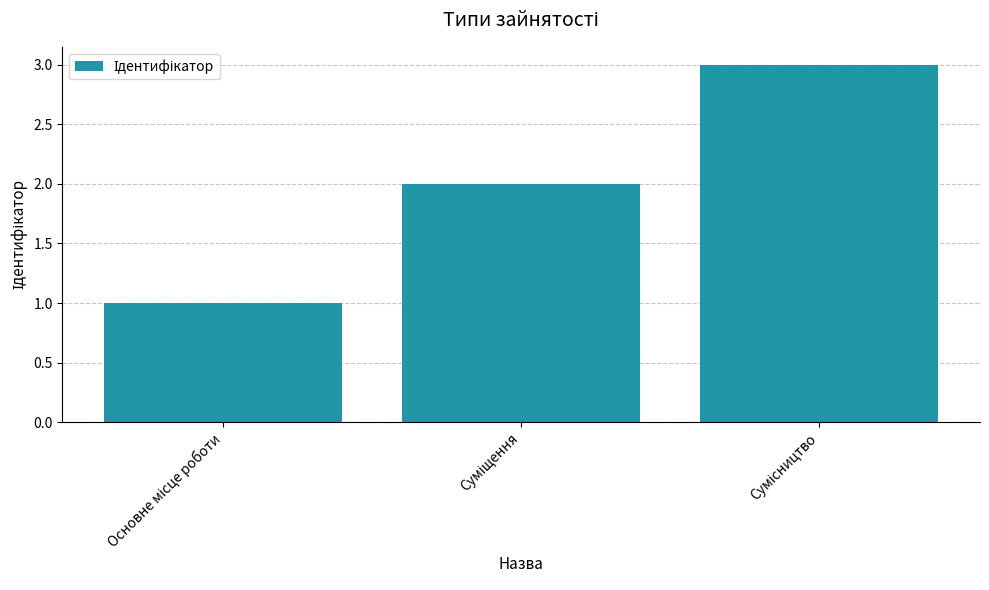

What is the difference between the second highest and minimum values?

1